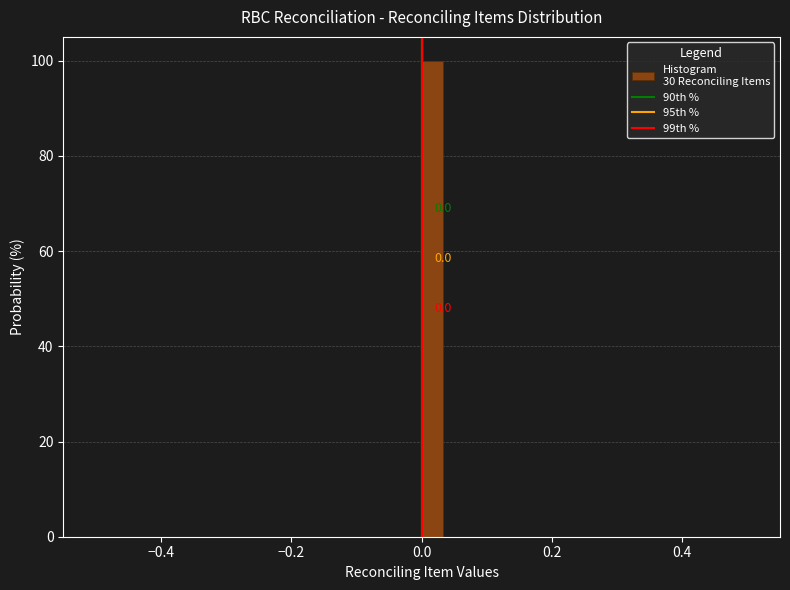

Around what value on the x-axis is the tallest bar? Give the approximate position of its centre, as read against the axis.

0.02